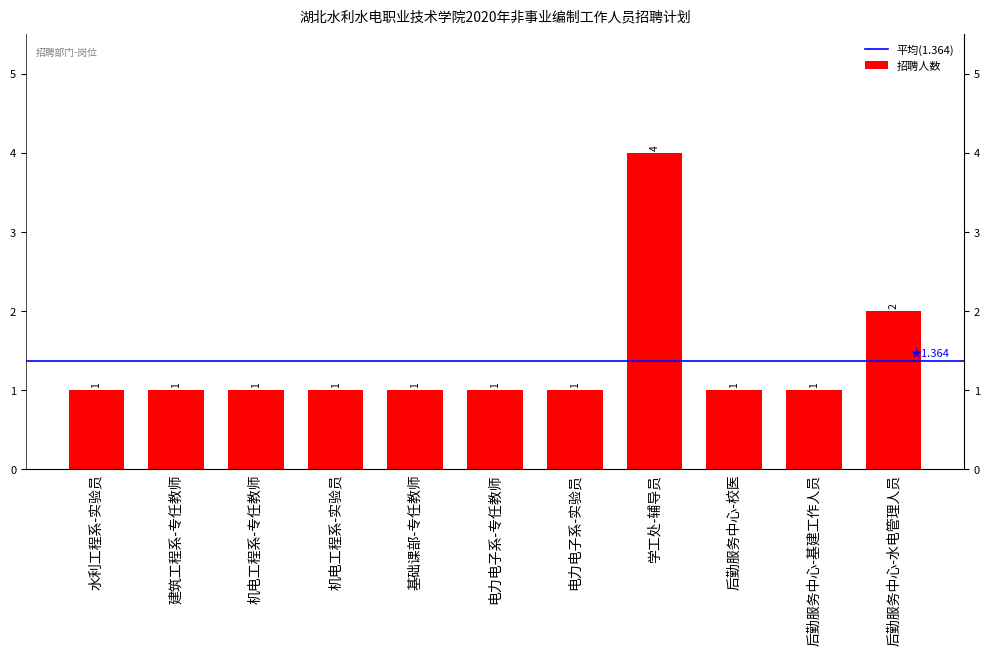

What is the label of the 3rd bar from the right?

后勤服务中心-校医